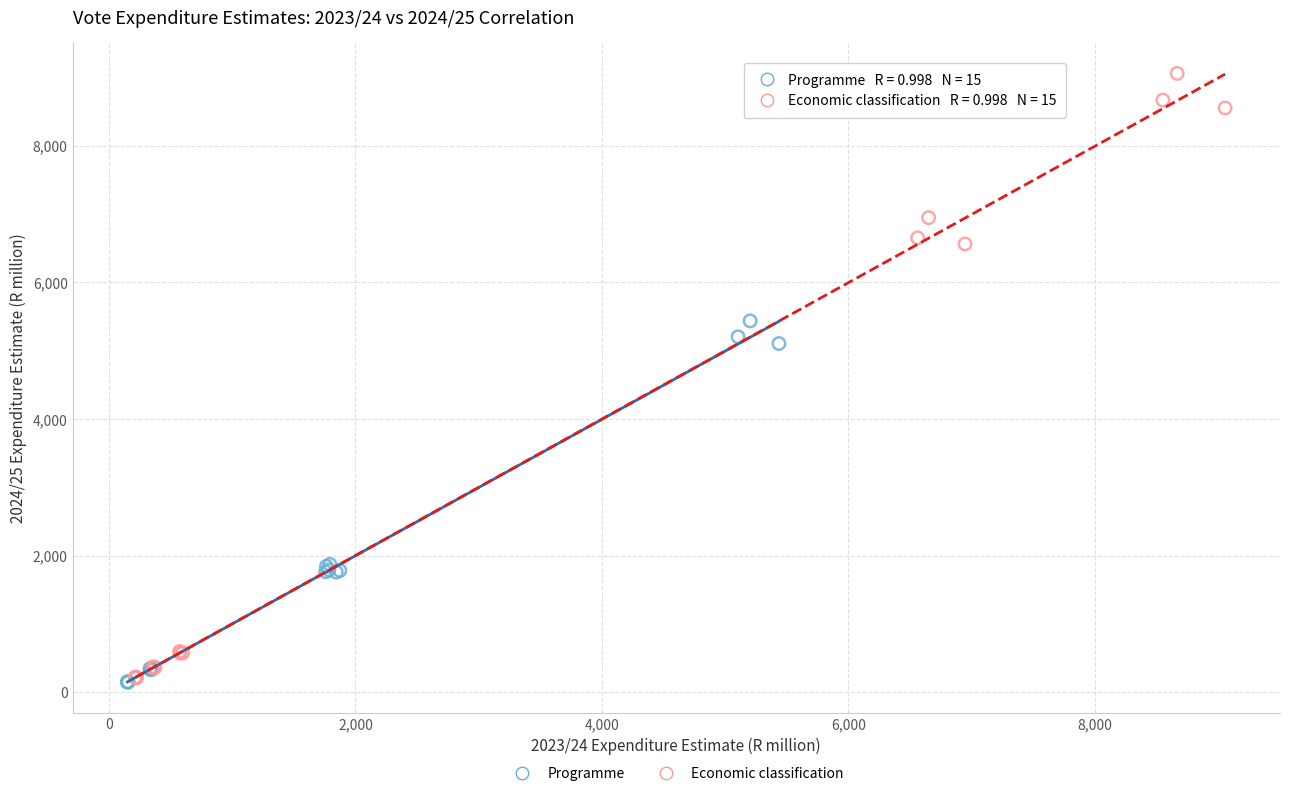

Which series contains the highest Y value?

Economic classification